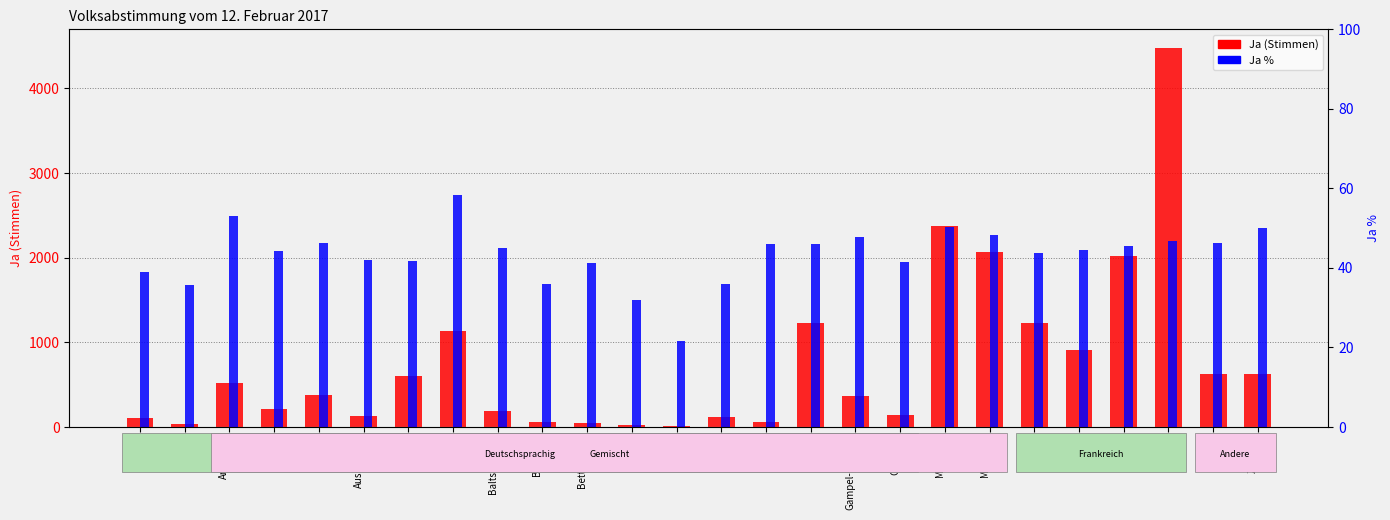

Which series has the largest range (max minus min)?

Ja (Stimmen)